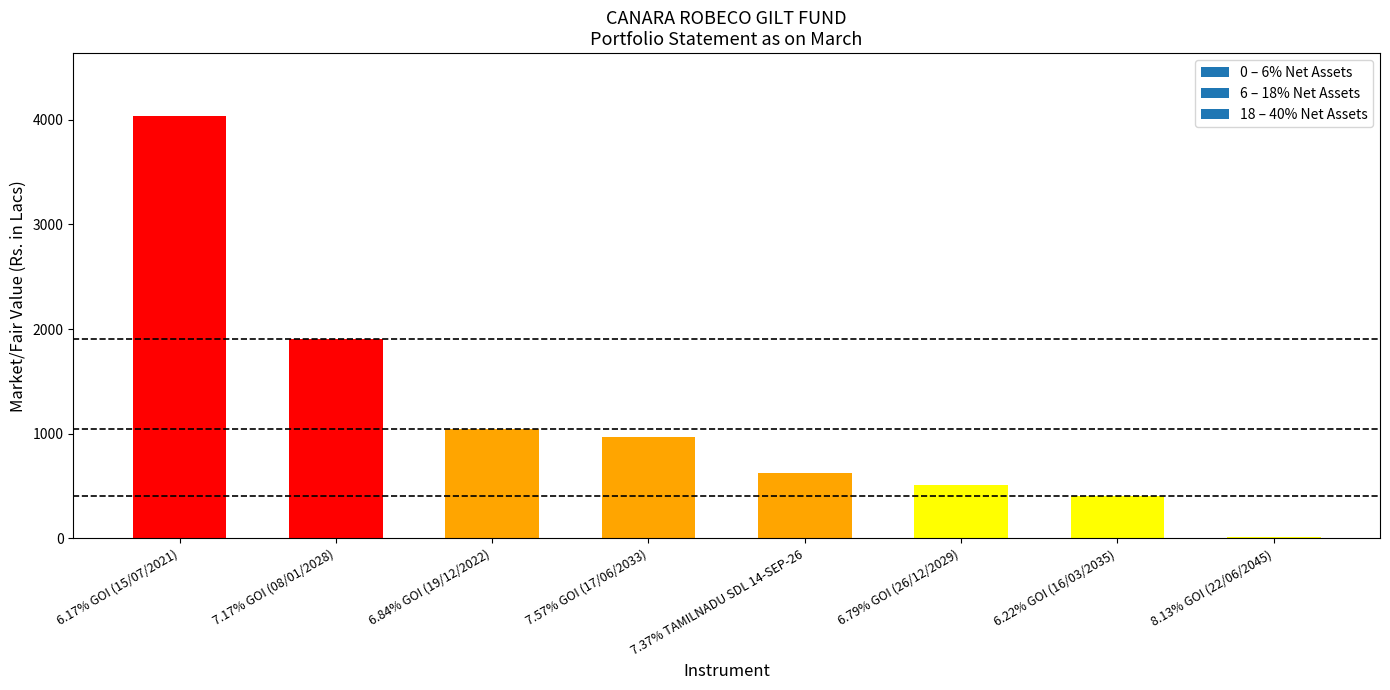

True or false: the data shows 965.7 at 7.57% GOI (17/06/2033).

True